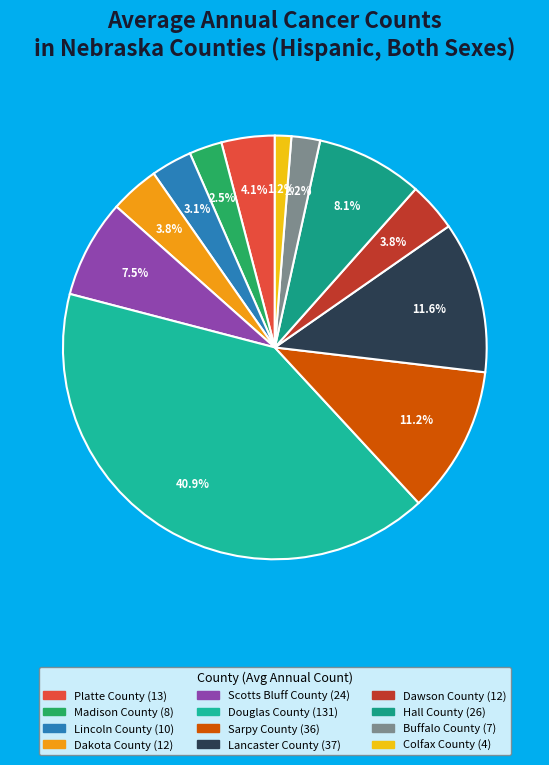

What percentage do Platte County and Douglas County together represent?

45.0%